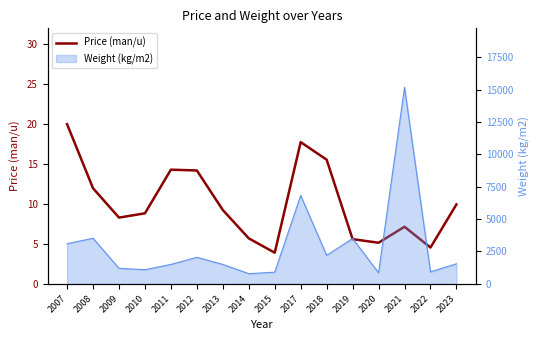

How many points are lower than both their immediate neighbors (excluding endpoints)?

4